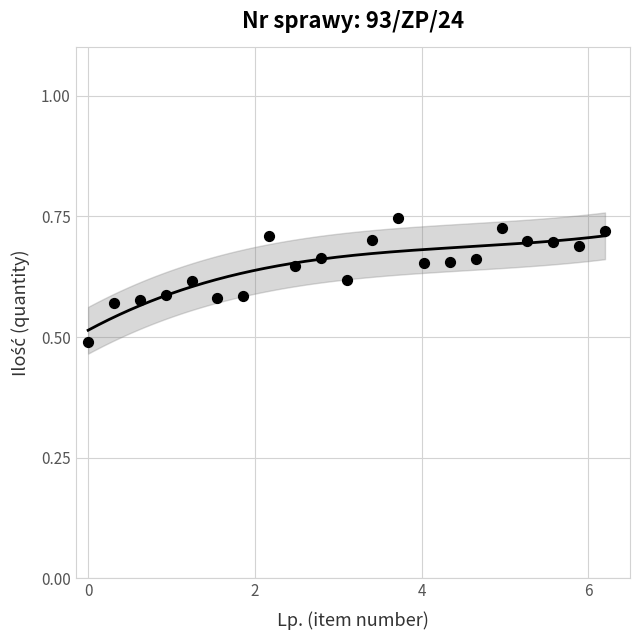

What is the range of Y values (max minus min)?

0.3